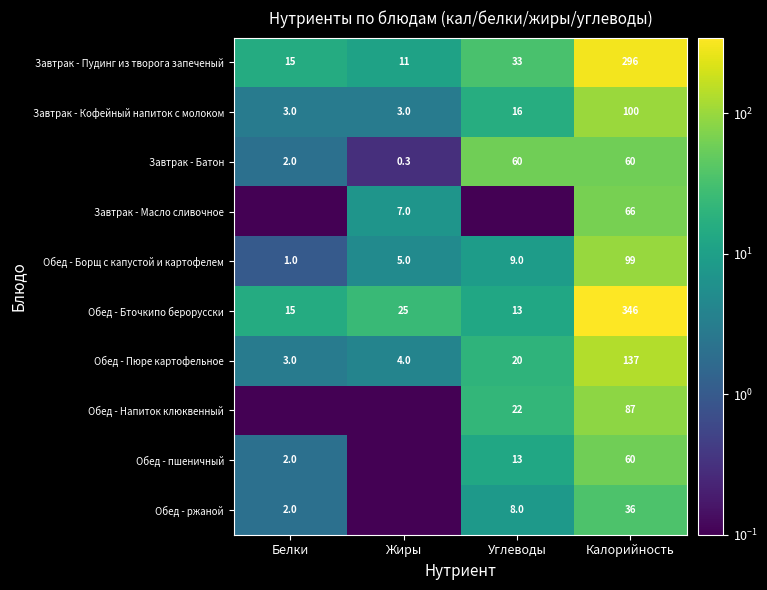

How many data points in Завтрак - Батон are less than 60?

2